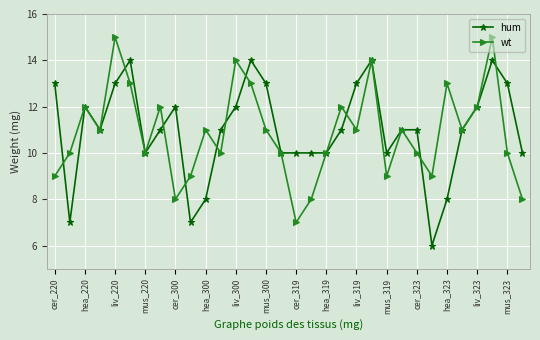

What is the minimum value shown in the chart?

6